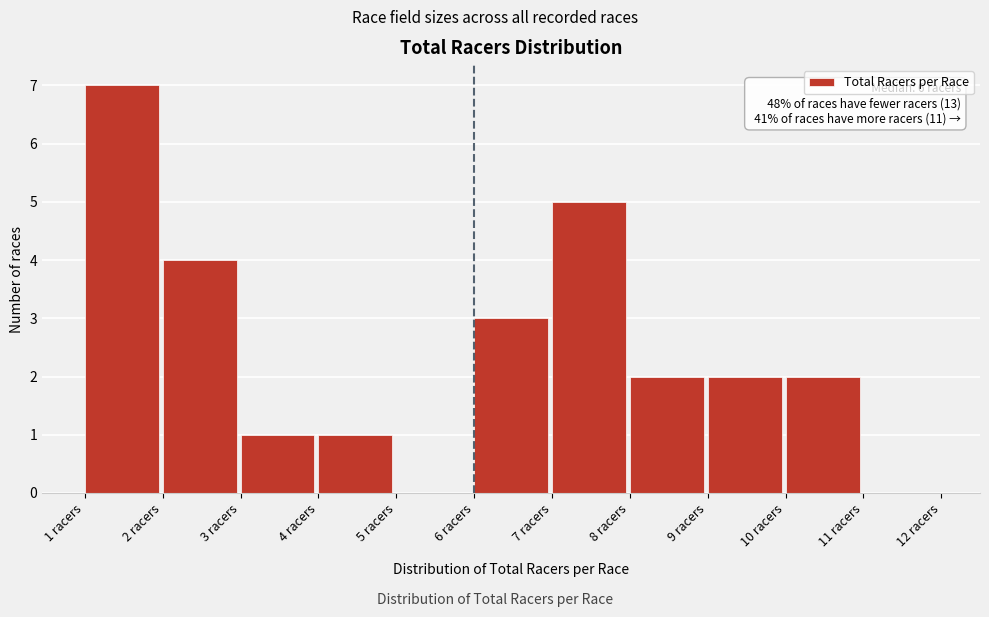

Which range on the x-axis has the tallest bar?

1 to 2